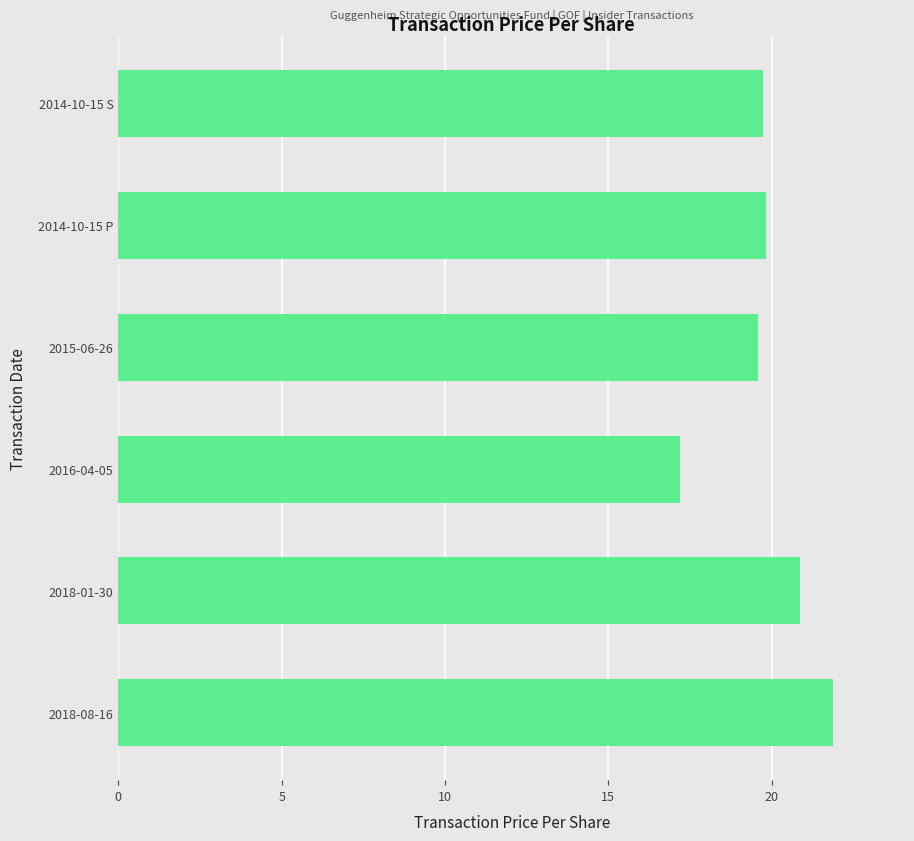

The value at 2014-10-15 S is 26.1. True or false?

False